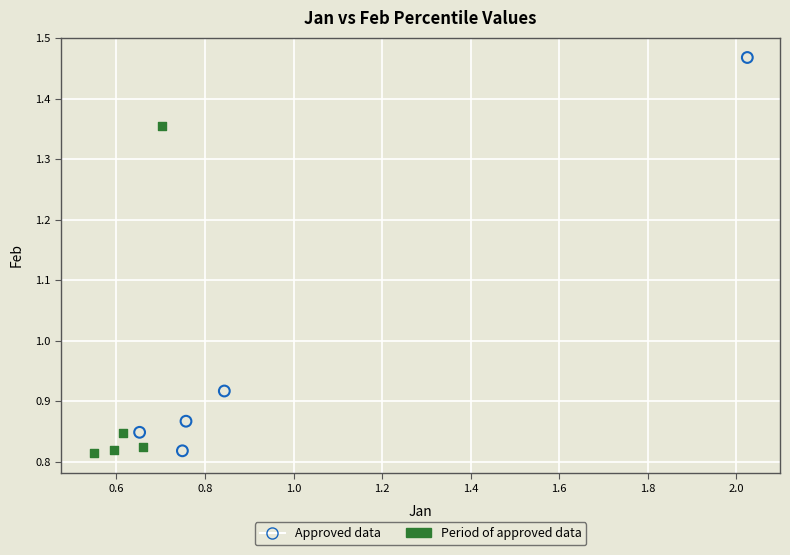

Which series reaches the maximum Y coordinate?

Approved data